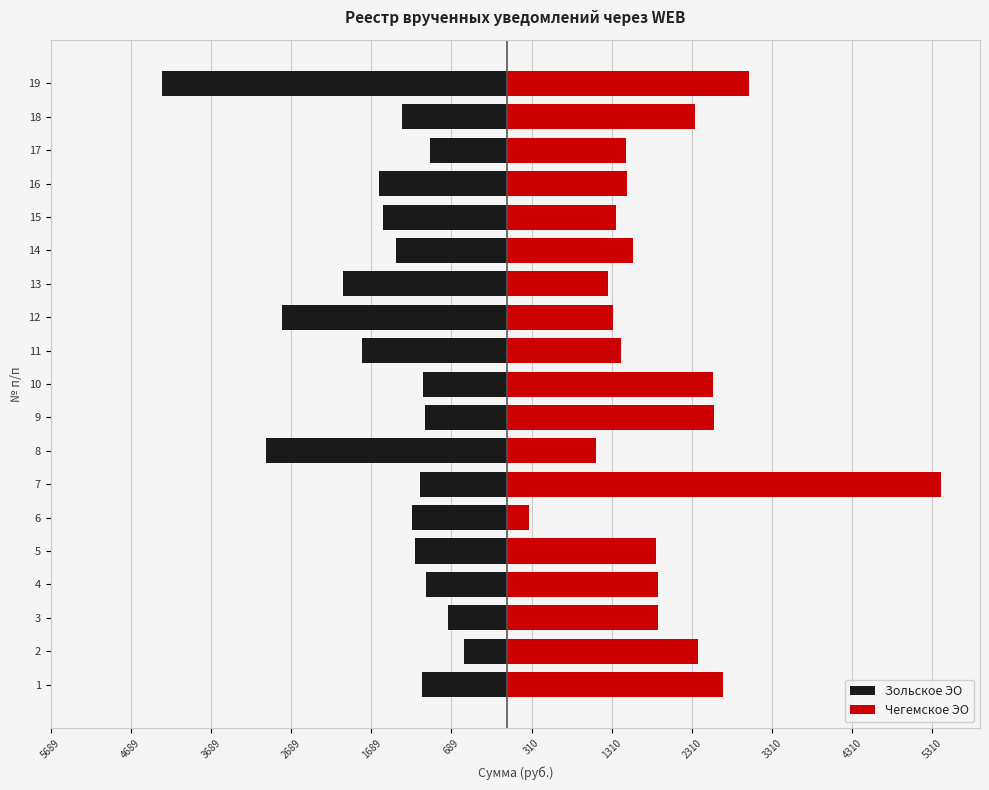

Reading left to right, list all the values displayed in this chart.

Зольское ЭО: -1062.3	-530.0	-729.3	-1004.3	-1139.0	-1185.0	-1086.8	-3004.6	-1023.3	-1044.4	-1799.3	-2807.8	-2040.5	-1387.3	-1539.7	-1592.7	-954.0	-1303.8	-4295.6
Чегемское ЭО: 2693.8	2387.7	1885.8	1888.4	1866.8	279.9	5418.3	1117.5	2580.4	2573.8	1423.0	1324.7	1264.1	1573.8	1362.9	1506.2	1489.9	2345.2	3028.1